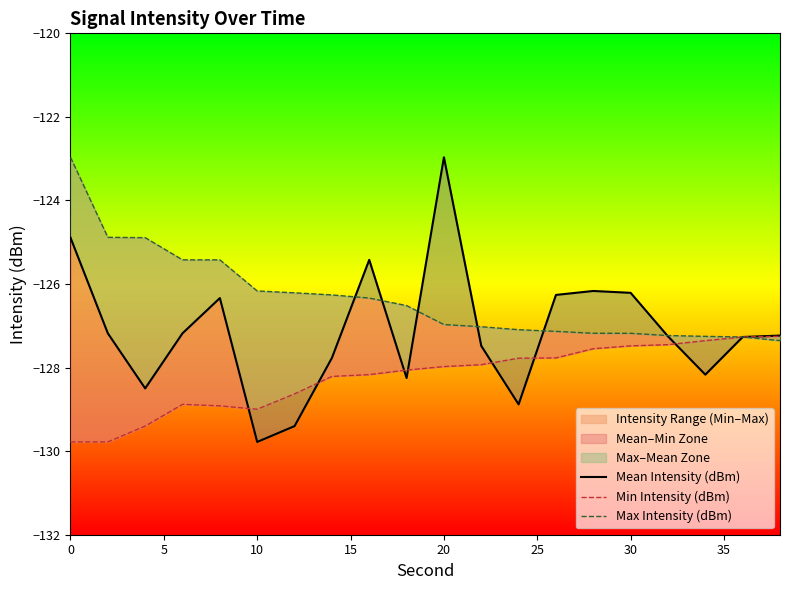

What is the average value of the Max Intensity (dBm) series?

-126.3